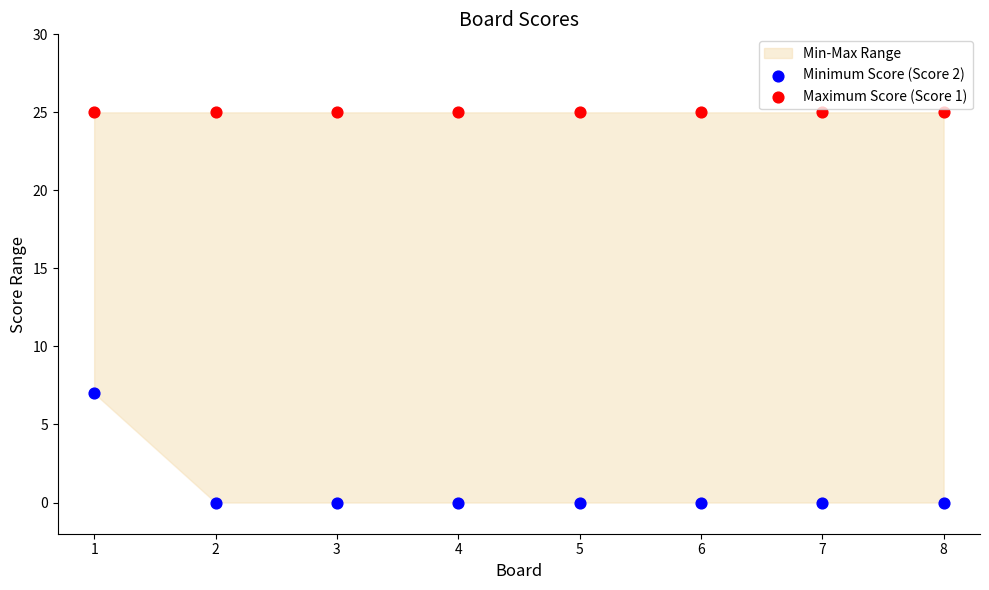

Which series contains the lowest Y value?

Minimum Score (Score 2)